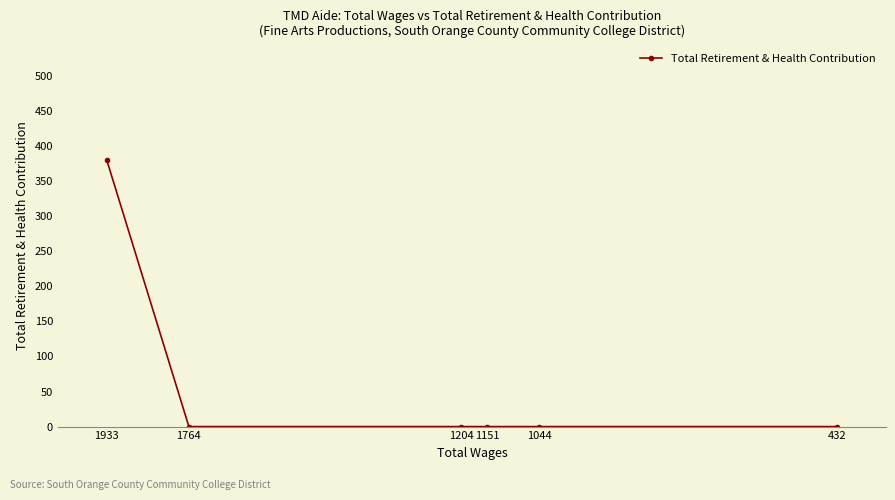

The value at 1933 is 201. True or false?

False